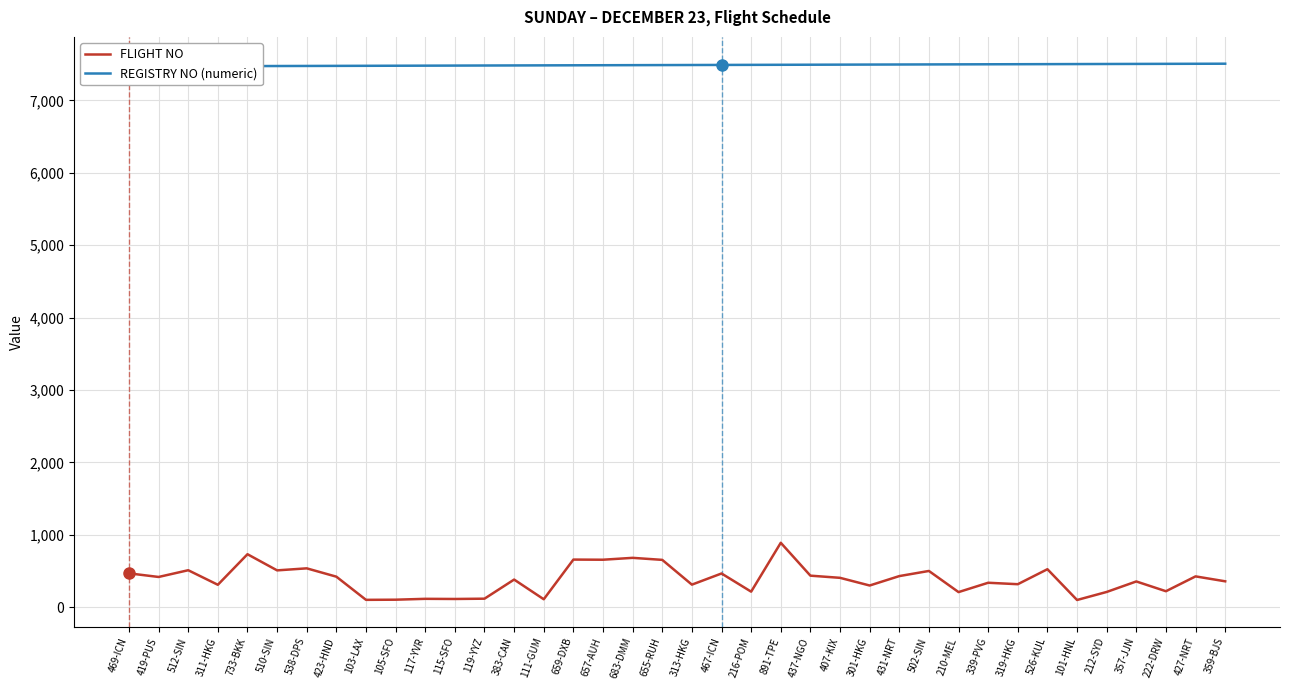

Which category has the lowest value across all series?

101-HNL